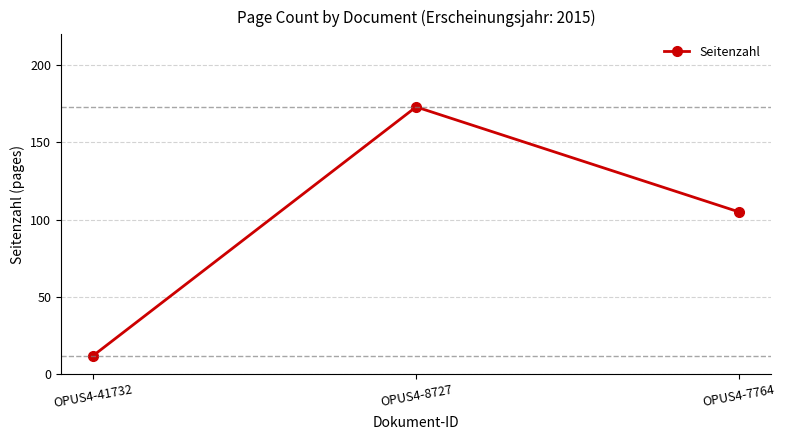

Between OPUS4-41732 and OPUS4-8727, which is larger?

OPUS4-8727